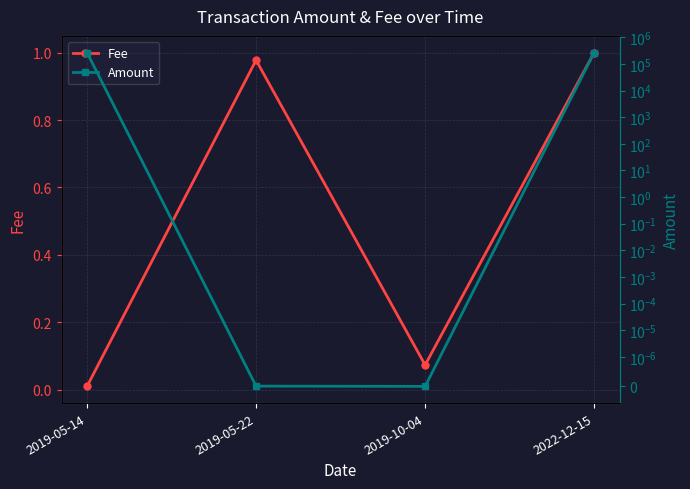

What is the label of the 2nd point from the left?

2019-05-22